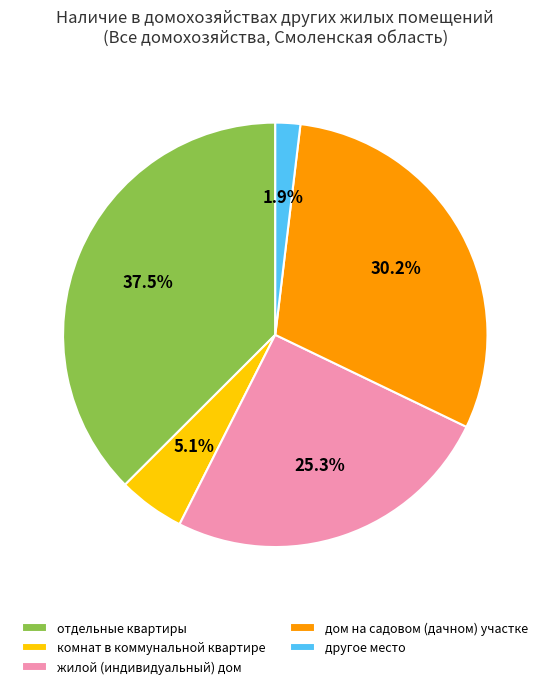

Which has a higher value, отдельные квартиры or дом на садовом (дачном) участке?

отдельные квартиры